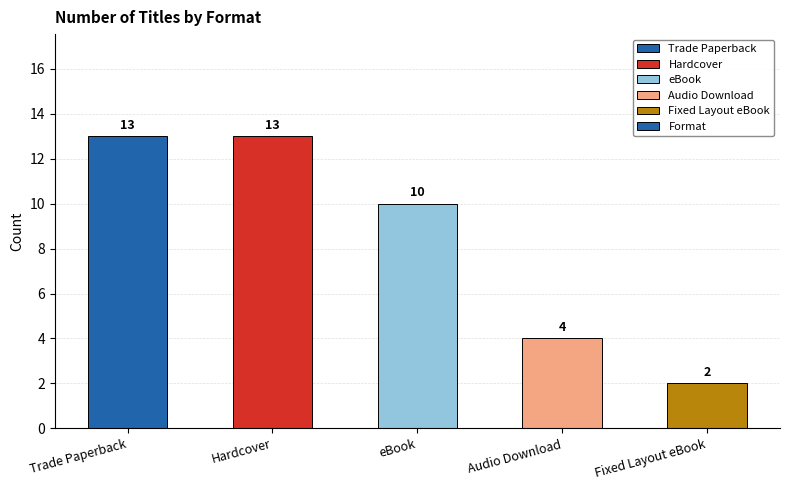

What is the smallest value displayed?

2